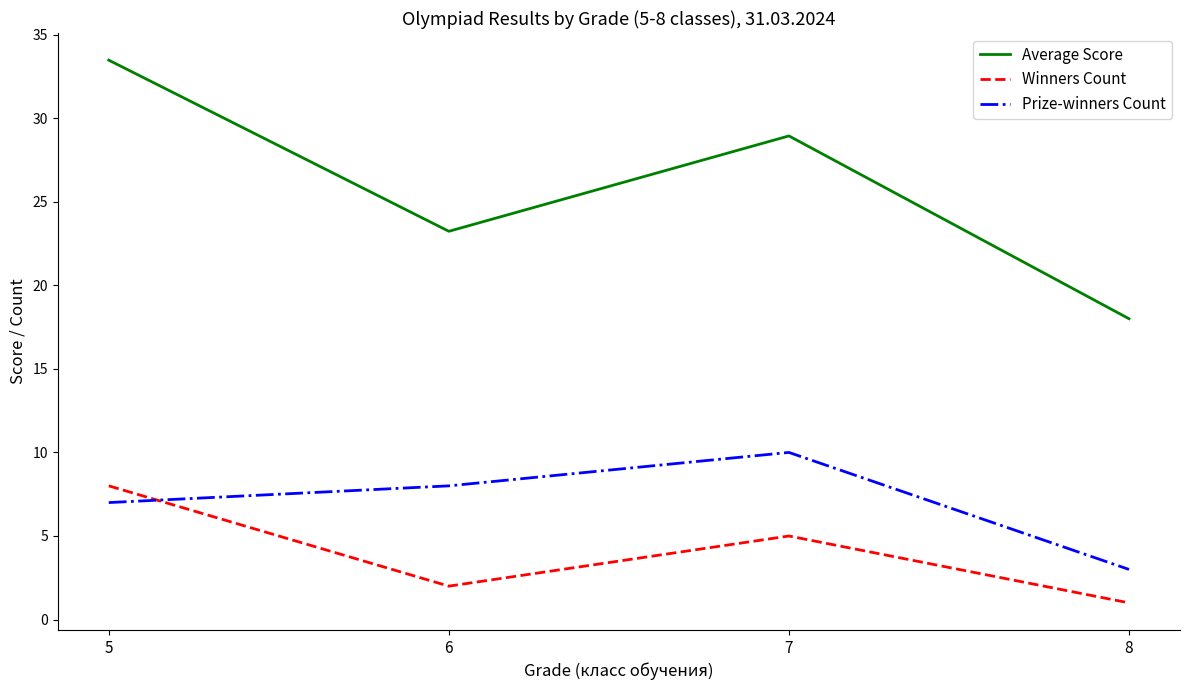

True or false: Average Score and Prize-winners Count intersect in this chart.

False